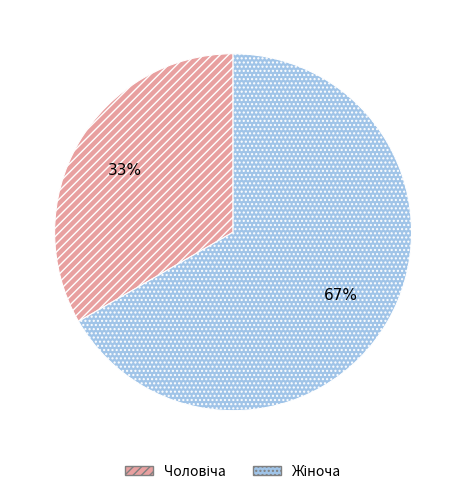

How many slices are in this pie chart?

2